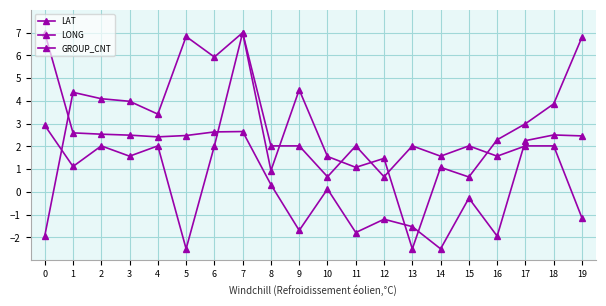

How many values in the LONG series exceed 2?

11